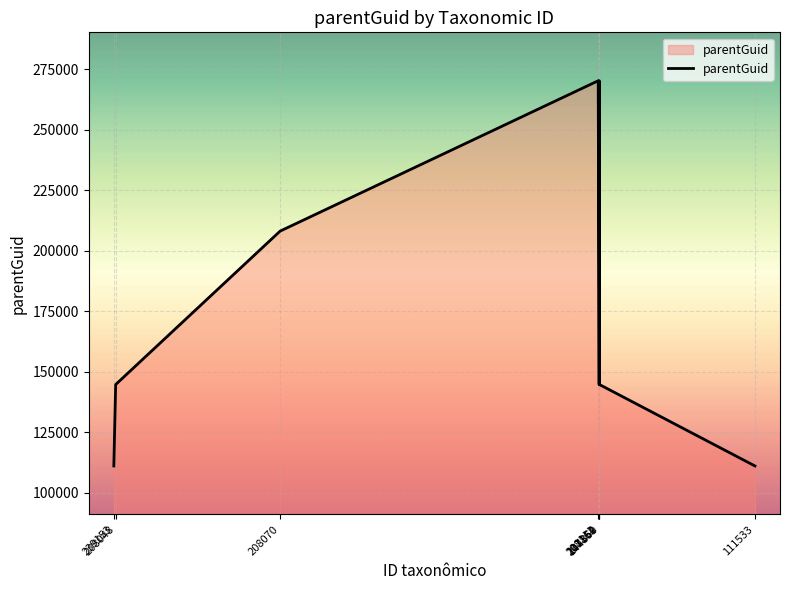

How many series are shown in this chart?

1